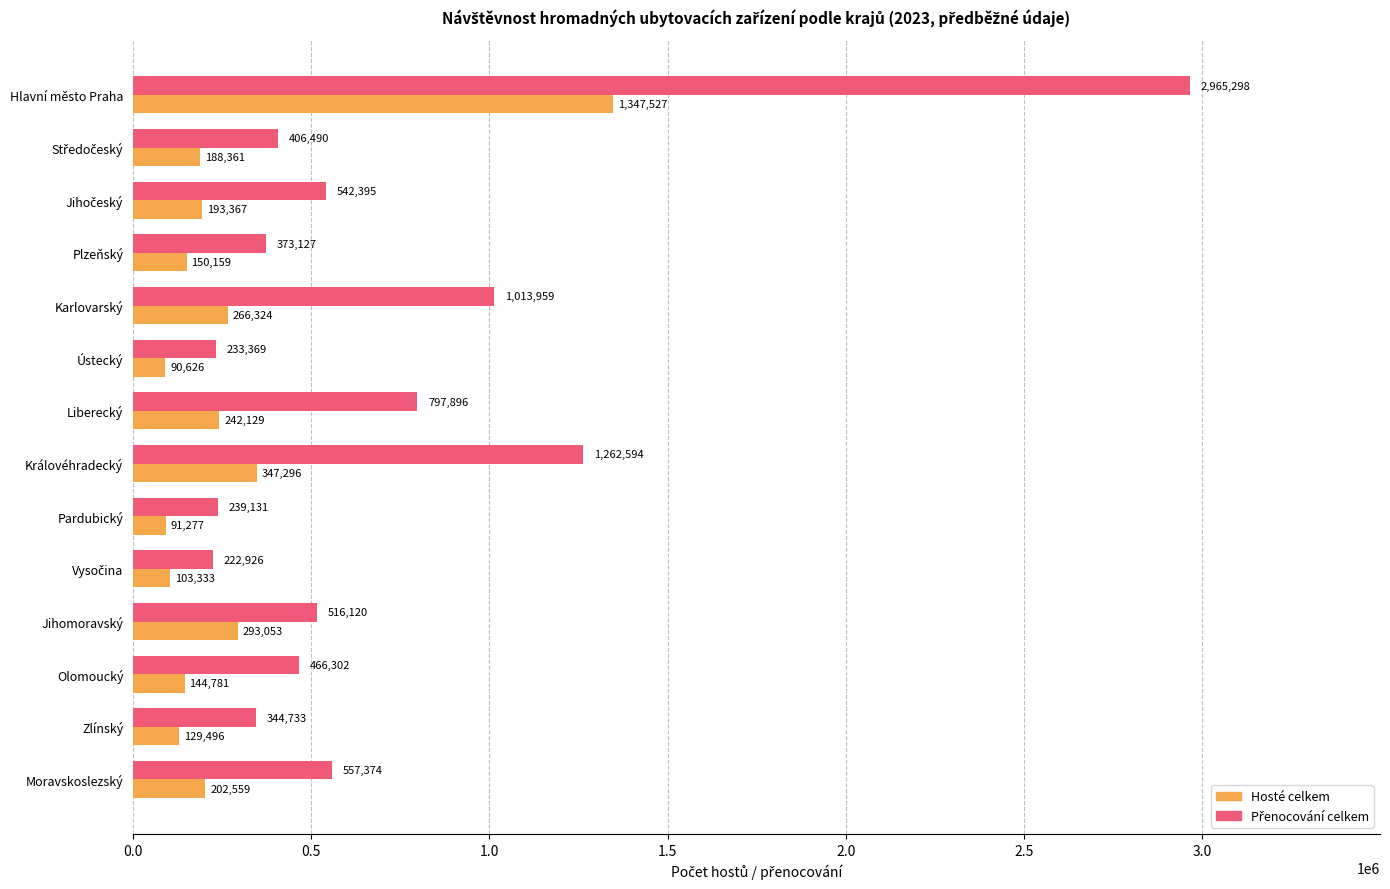

The Hosté celkem series shows 293053 at Jihomoravský. True or false?

True